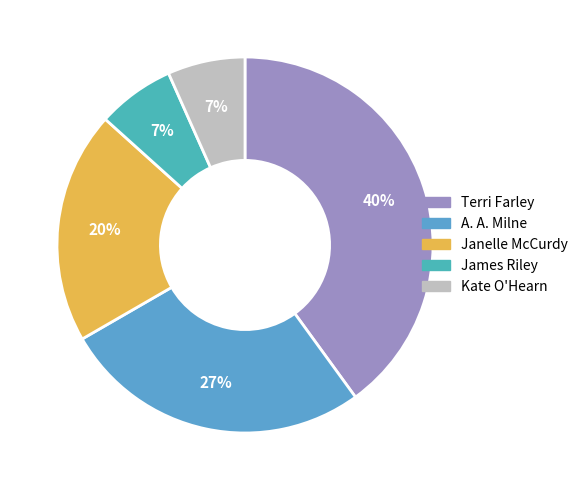

What is the smallest slice in the pie chart?

James Riley